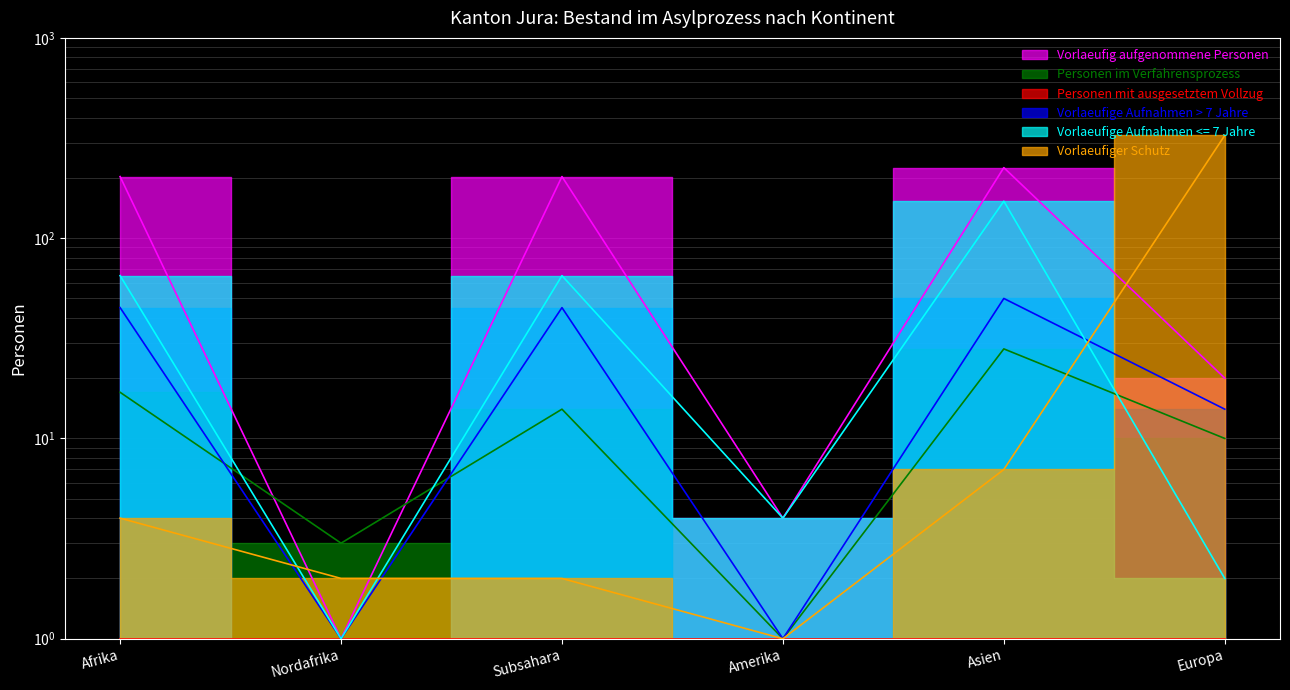

What position from the right is Amerika?

3